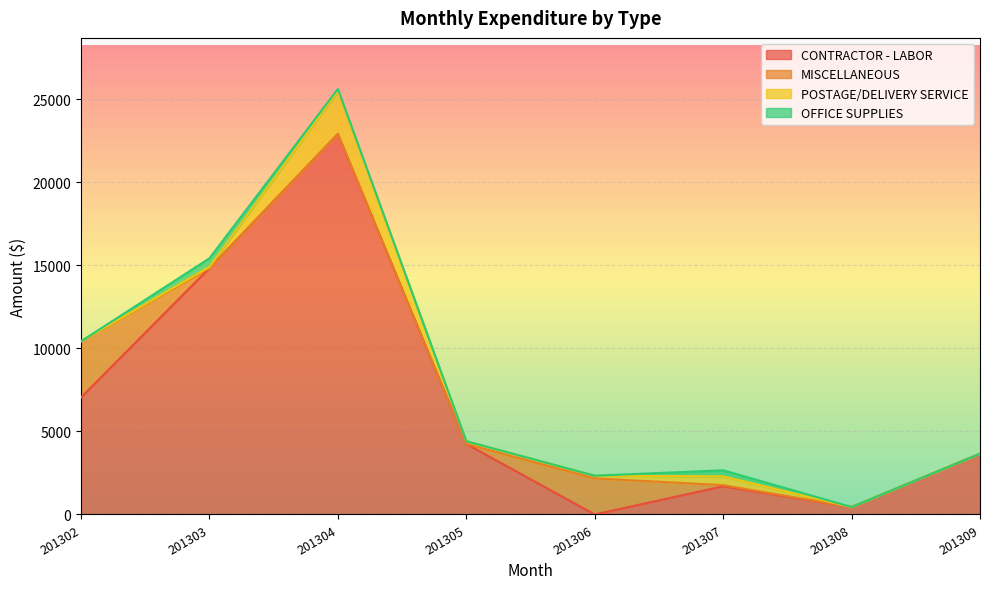

At which category does OFFICE SUPPLIES reach its first local peak?

201303